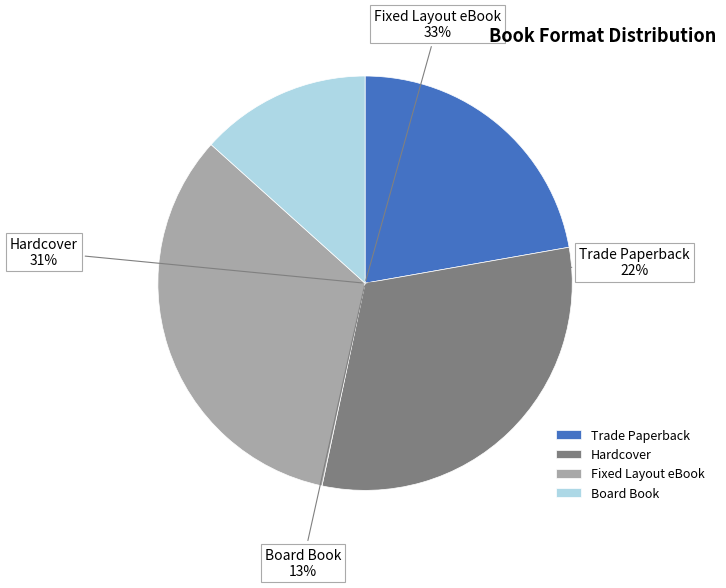

Which slice is the smallest?

Board Book